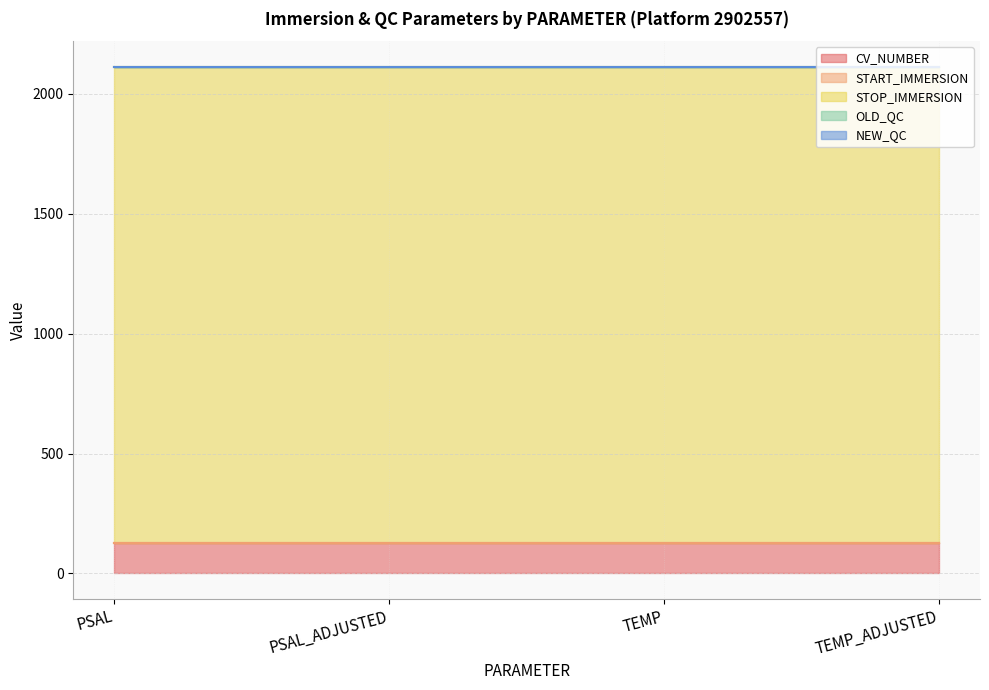

What are all the series names shown in the legend?

CV_NUMBER, START_IMMERSION, STOP_IMMERSION, OLD_QC, NEW_QC